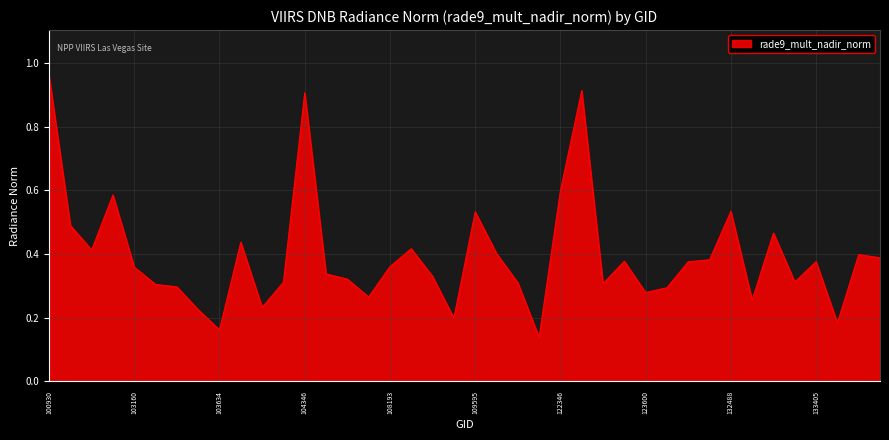

What is the difference between the maximum and minimum values?

0.8